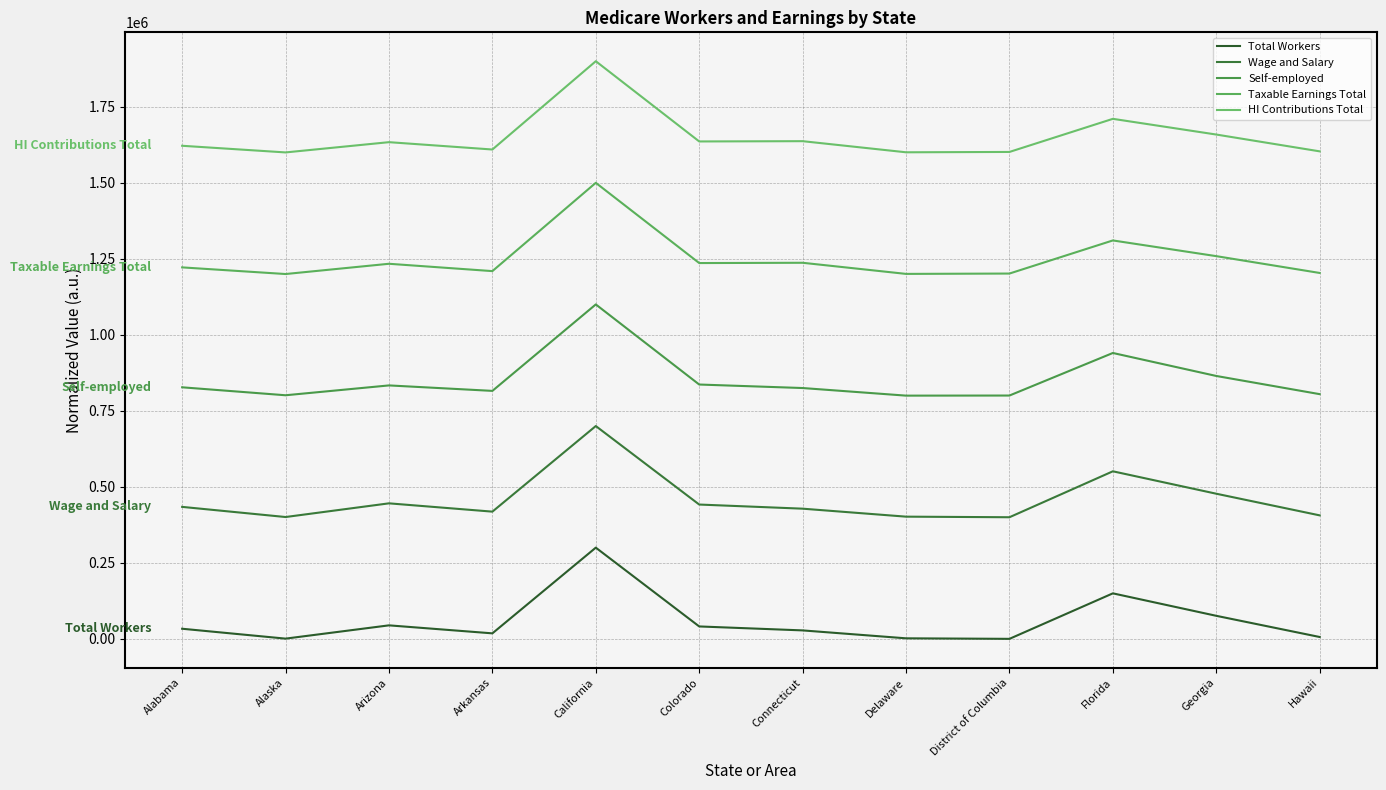

How many interior local valleys does the HI Contributions Total series have?

4